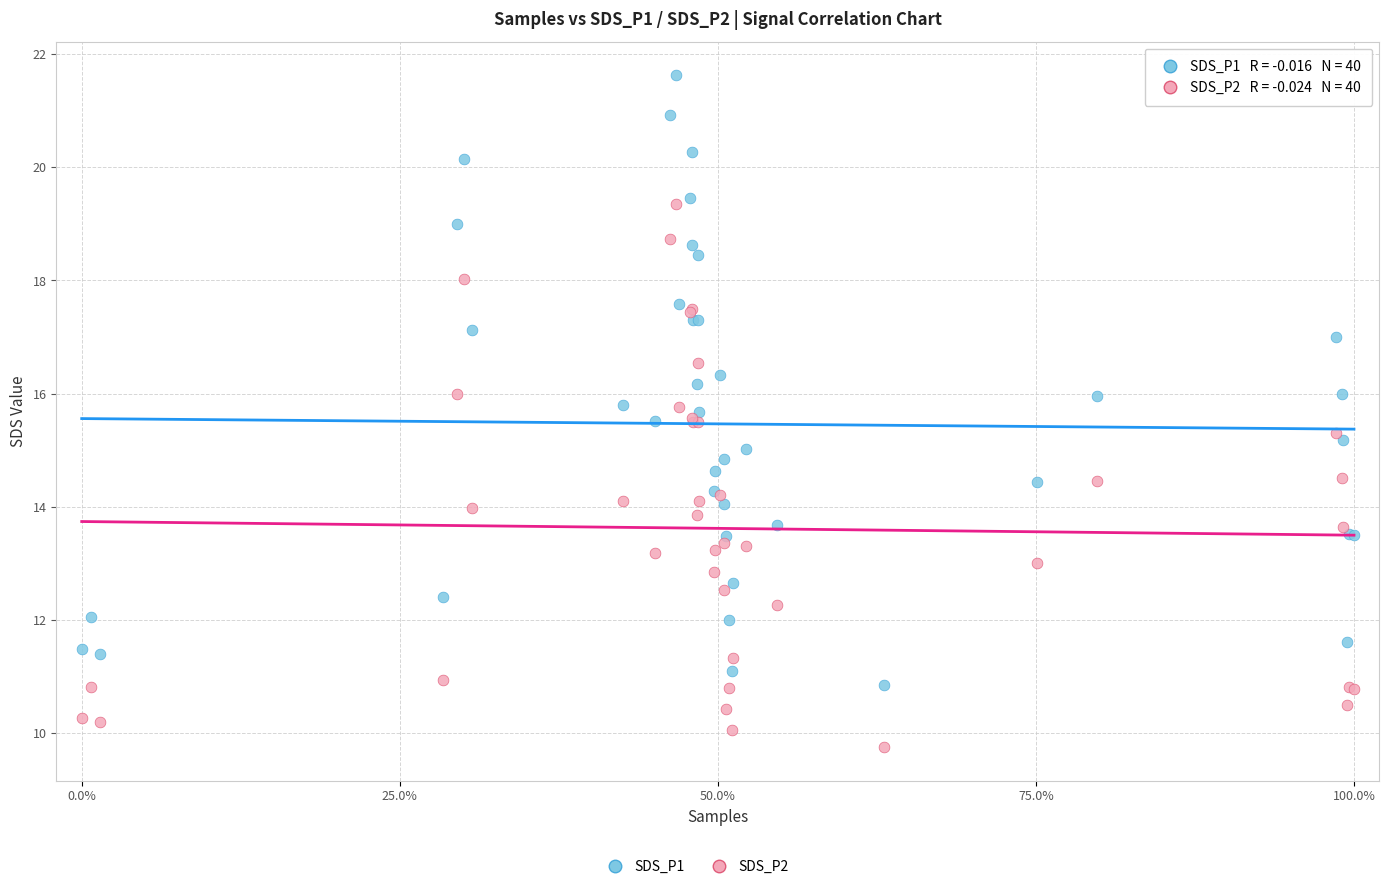

Which series has the largest Y range (max minus min)?

SDS_P1